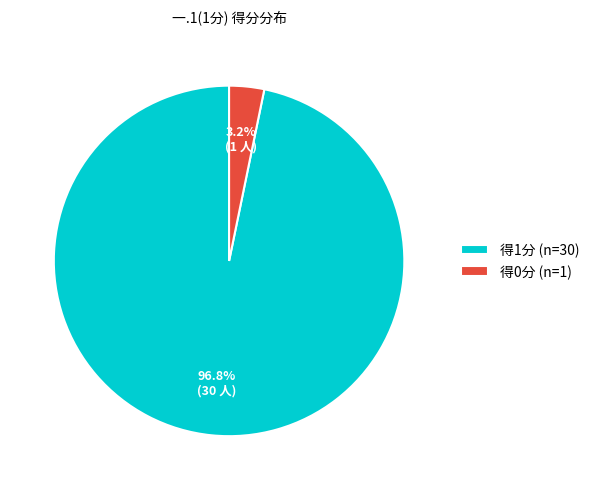

Which has a higher value, 得1分 (n=30) or 得0分 (n=1)?

得1分 (n=30)